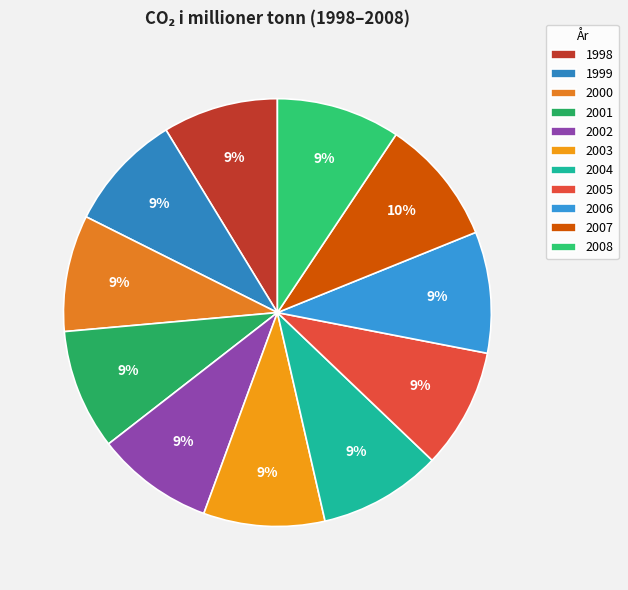

Is it true that 2006 is 9% of the pie?

True